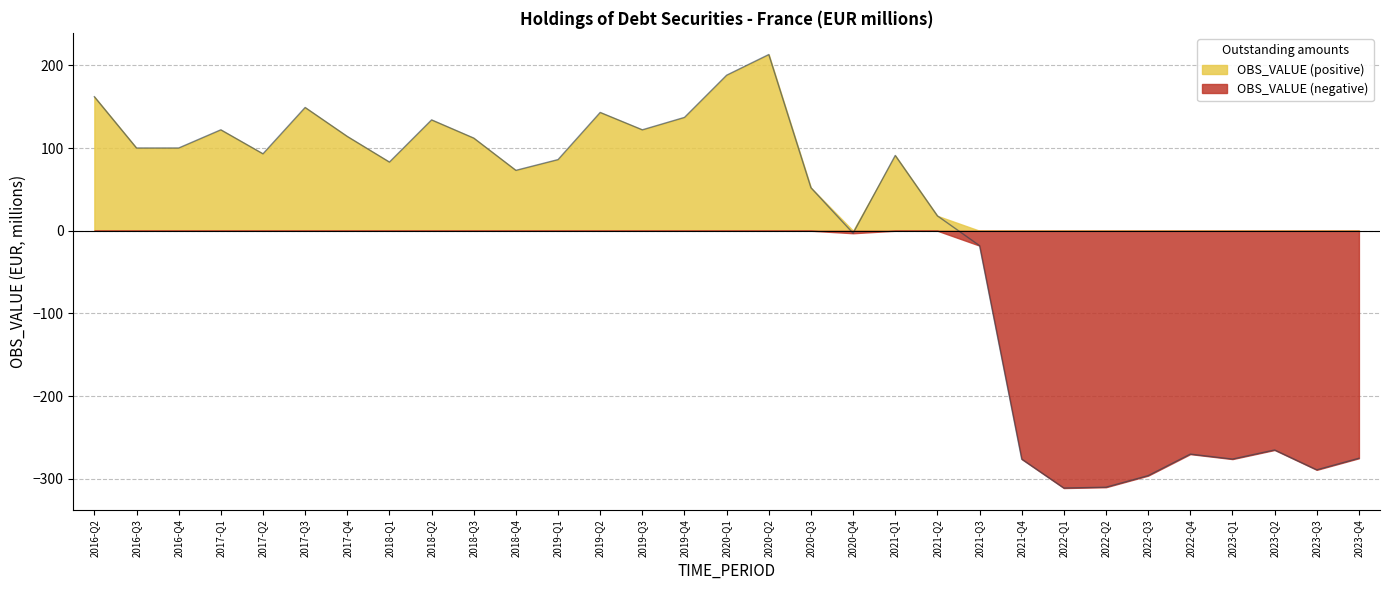

Which label corresponds to the smallest value in the chart?

2022-Q1